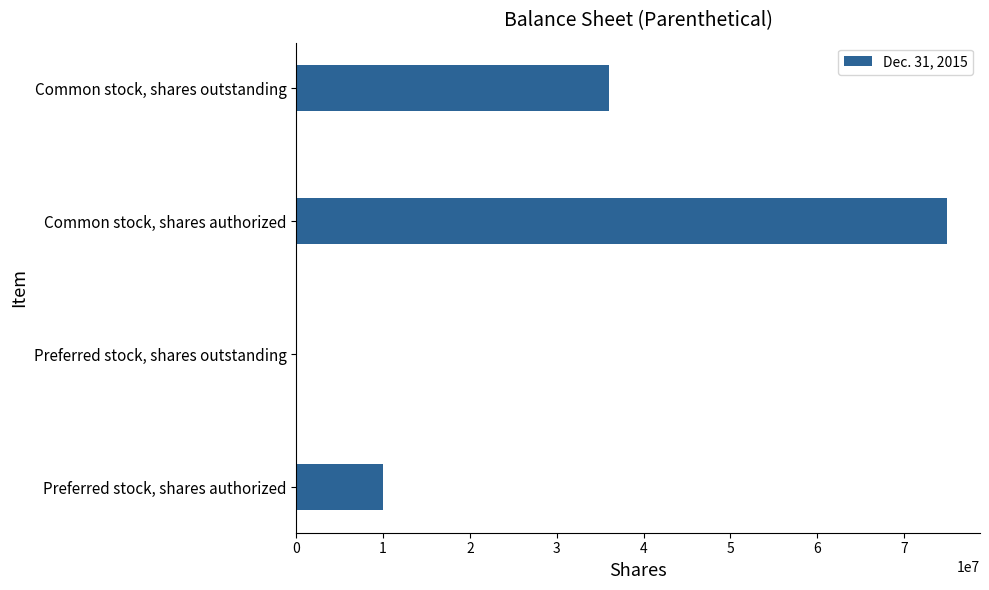

Is it true that the value at Preferred stock, shares outstanding is 0?

True